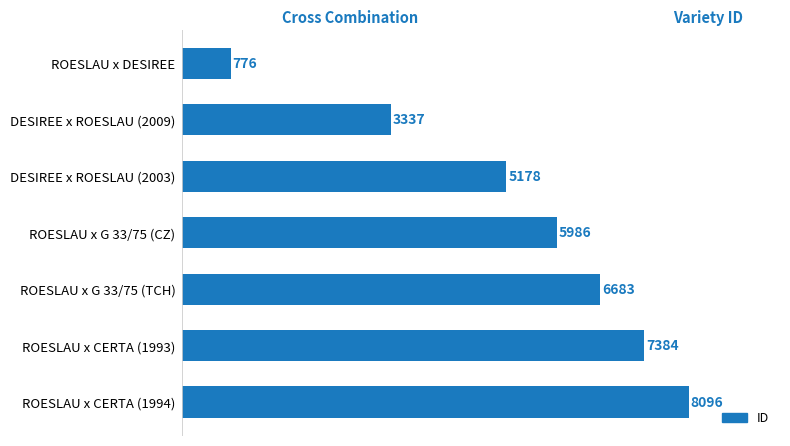

What is the smallest value displayed?

776